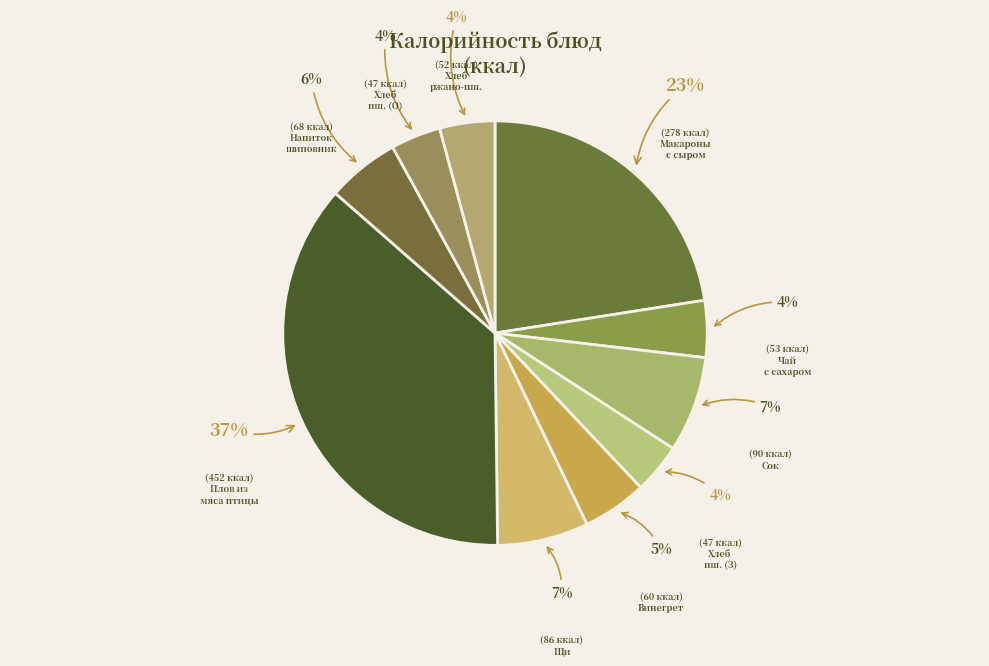

Which category has the smallest portion of the pie?

Хлеб пшеничный (завтрак)